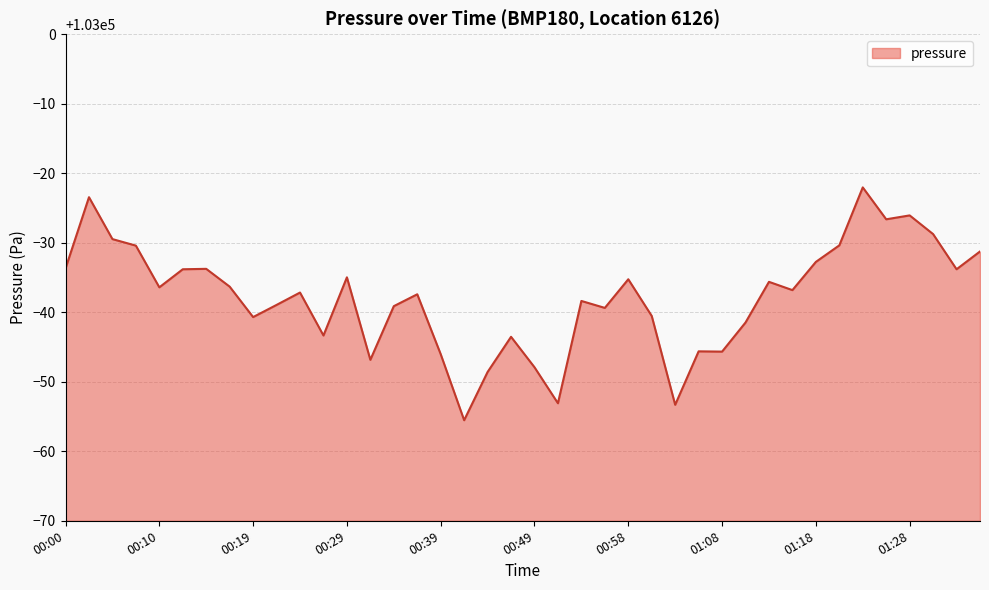

What is the smallest value displayed?

102944.5